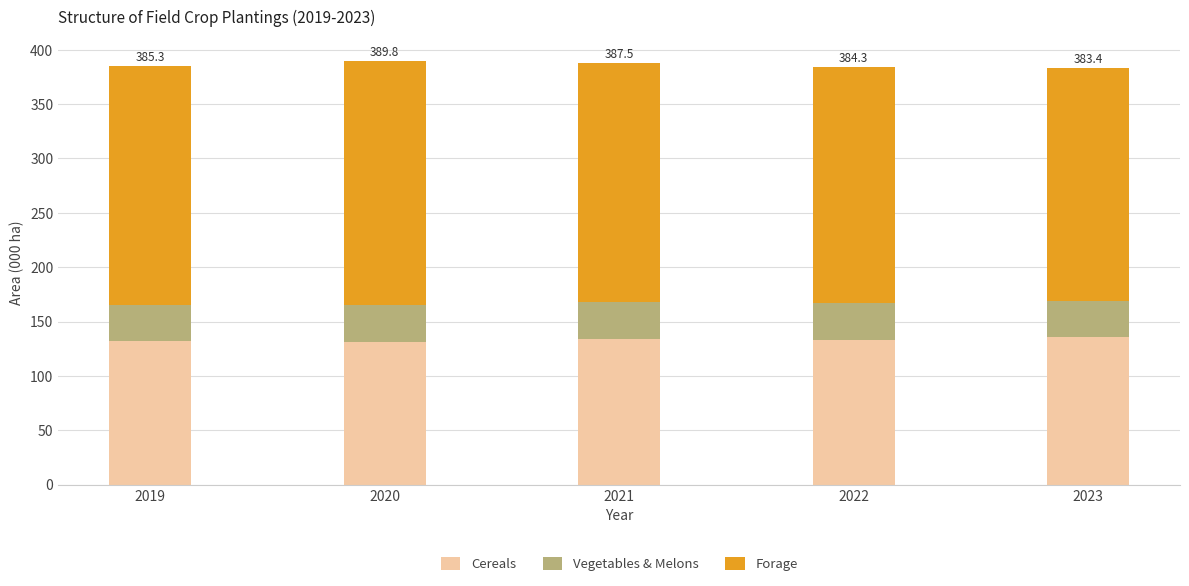

Are the bars horizontal?

No